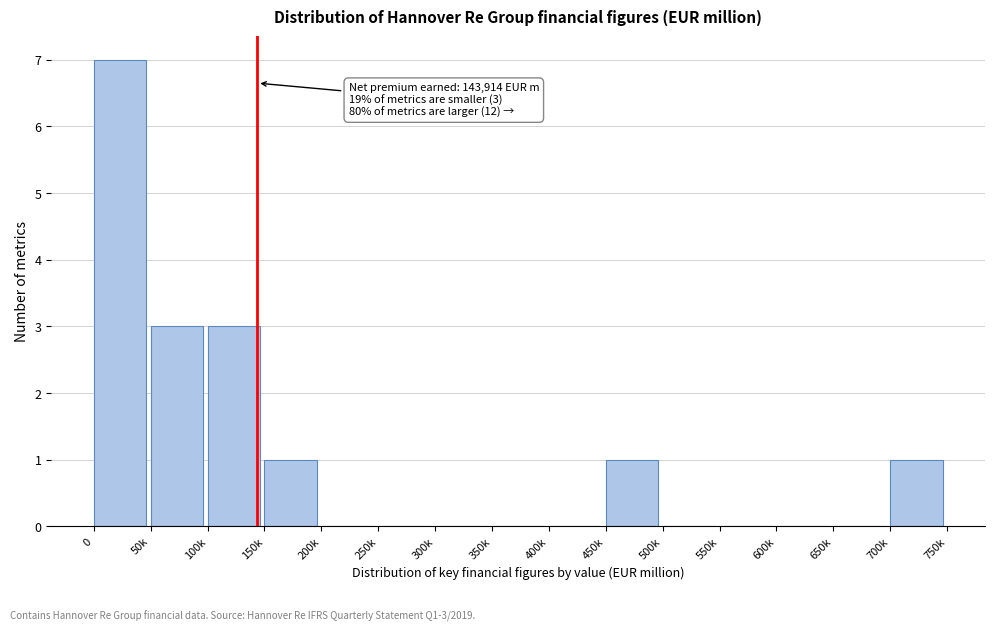

Reading left to right, extract all data points from this chart.

0=7	50k=3	100k=3	150k=1	200k=0	250k=0	300k=0	350k=0	400k=0	450k=1	500k=0	550k=0	600k=0	650k=0	700k=1